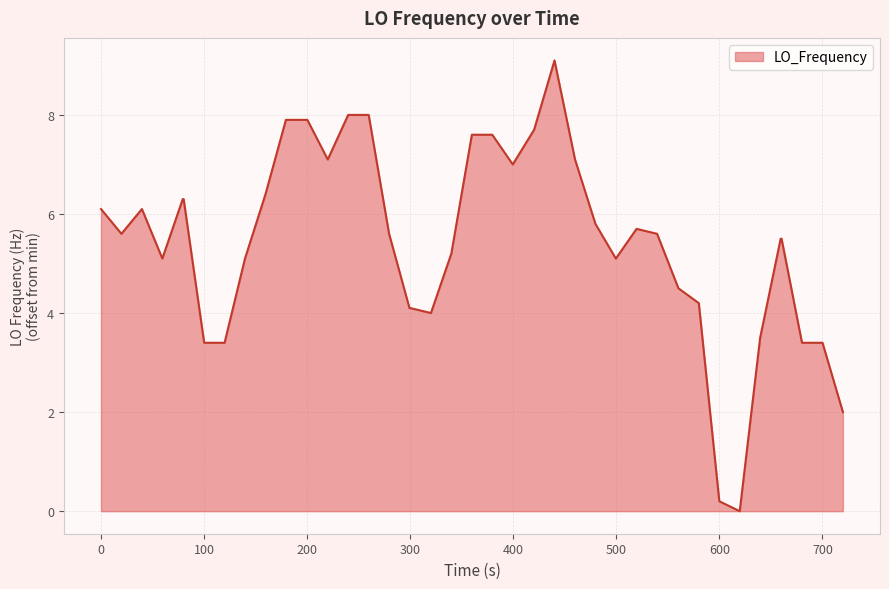

What is the difference between the maximum and minimum values?

9.1